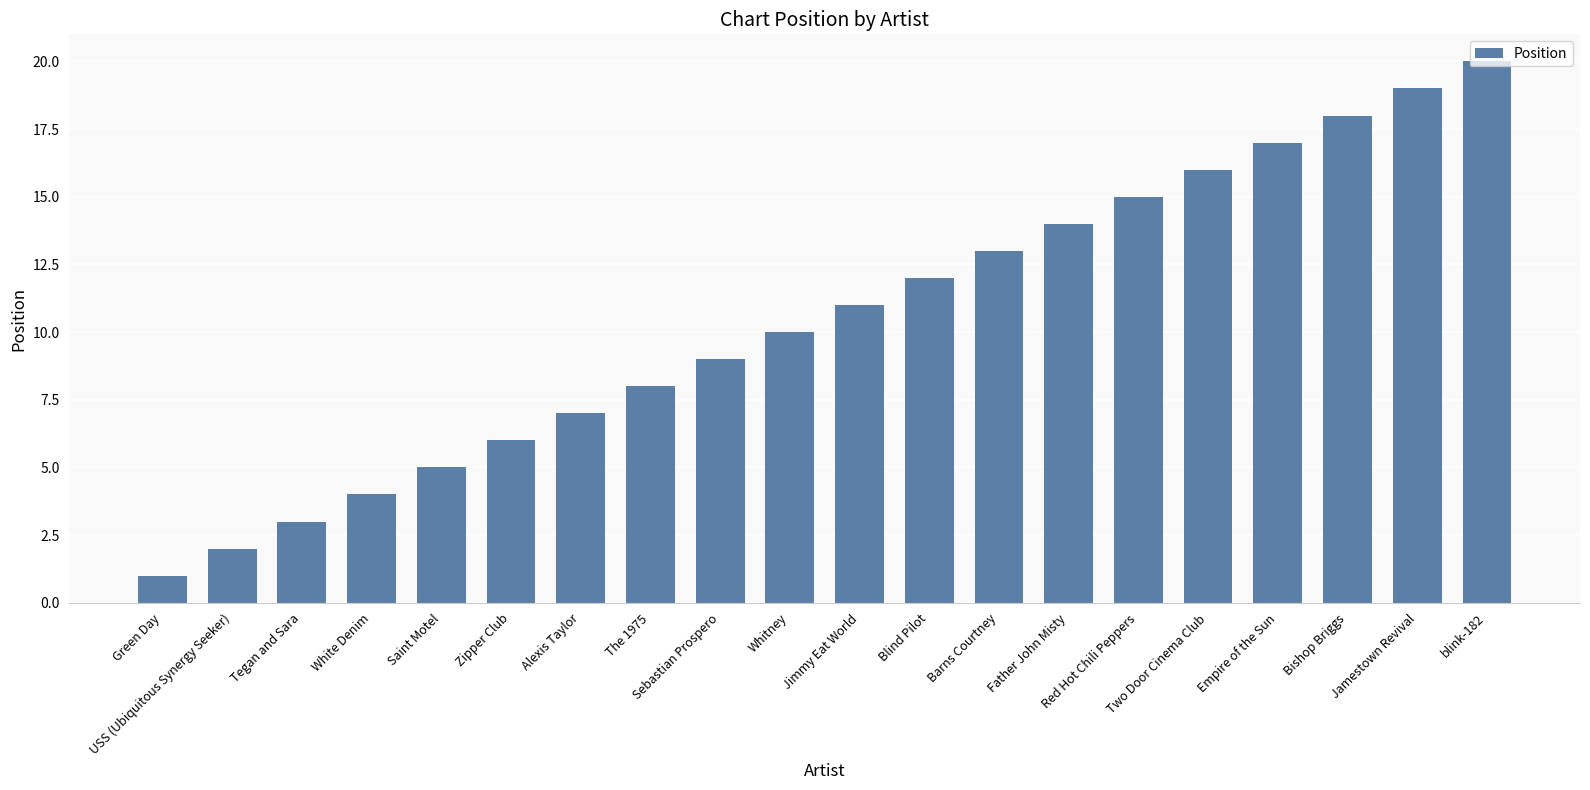

Reading left to right, transcribe all the data shown in this chart.

Green Day=1	USS (Ubiquitous Synergy Seeker)=2	Tegan and Sara=3	White Denim=4	Saint Motel=5	Zipper Club=6	Alexis Taylor=7	The 1975=8	Sebastian Prospero=9	Whitney=10	Jimmy Eat World=11	Blind Pilot=12	Barns Courtney=13	Father John Misty=14	Red Hot Chili Peppers=15	Two Door Cinema Club=16	Empire of the Sun=17	Bishop Briggs=18	Jamestown Revival=19	blink-182=20